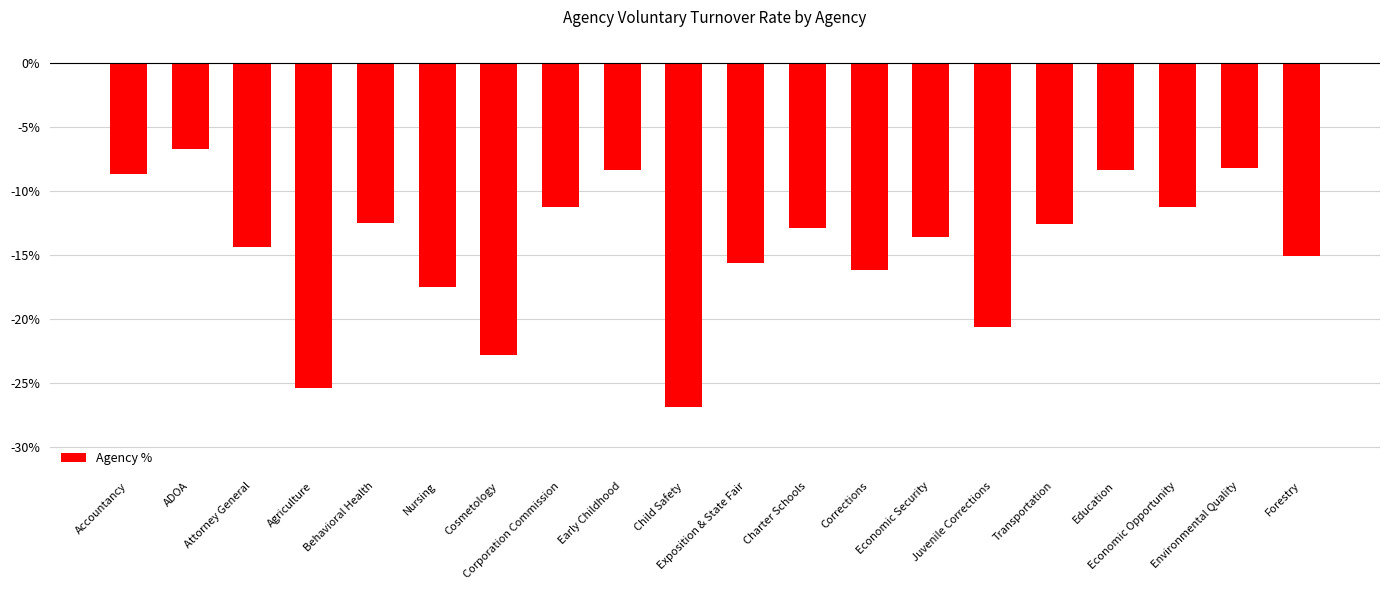

Does the chart contain any negative values?

Yes